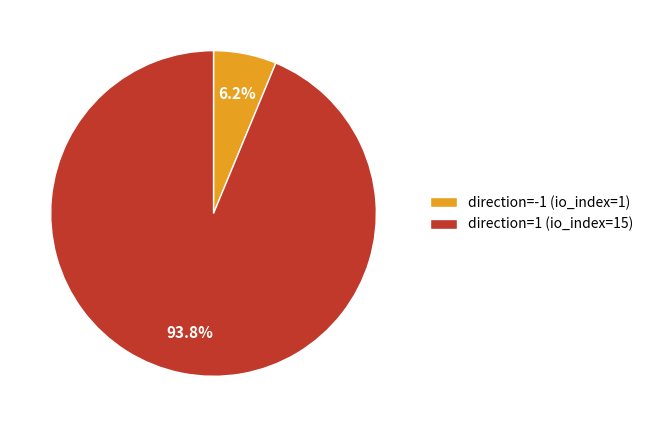

The direction=1 (io_index=15) slice represents 94% of the pie. True or false?

True